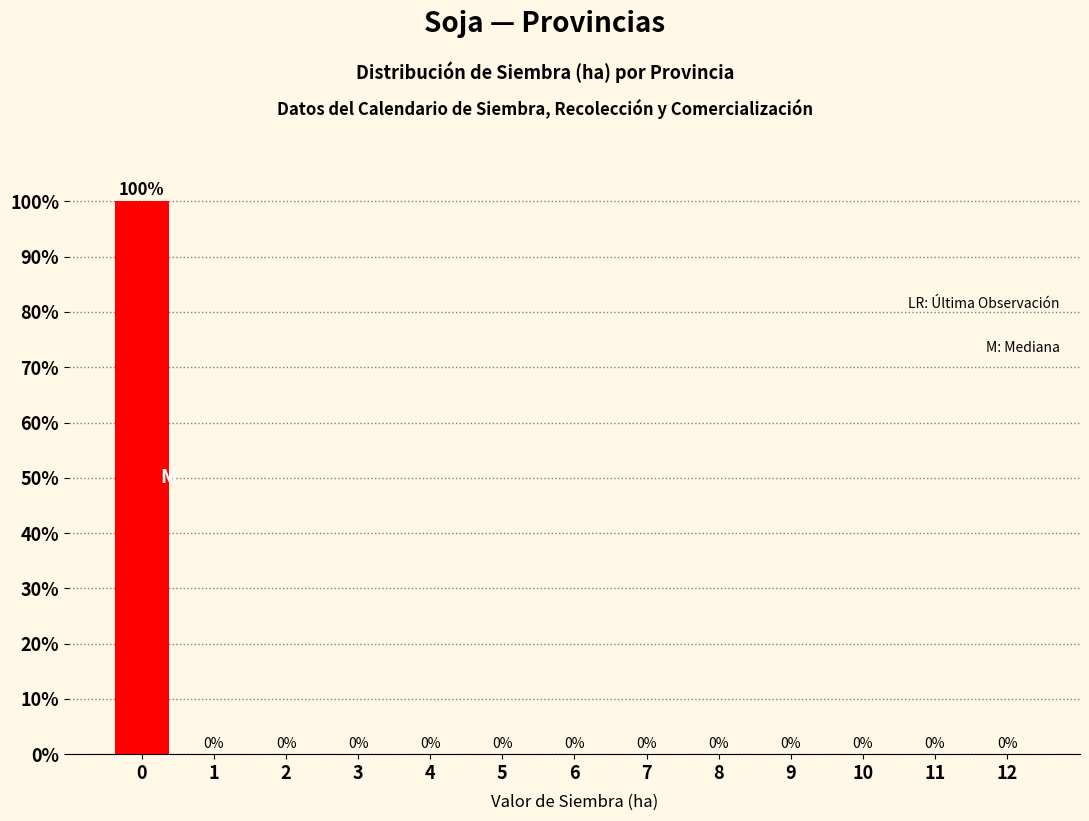

Reading left to right, what are all the values shown in this chart?

0=100	1=0	2=0	3=0	4=0	5=0	6=0	7=0	8=0	9=0	10=0	11=0	12=0